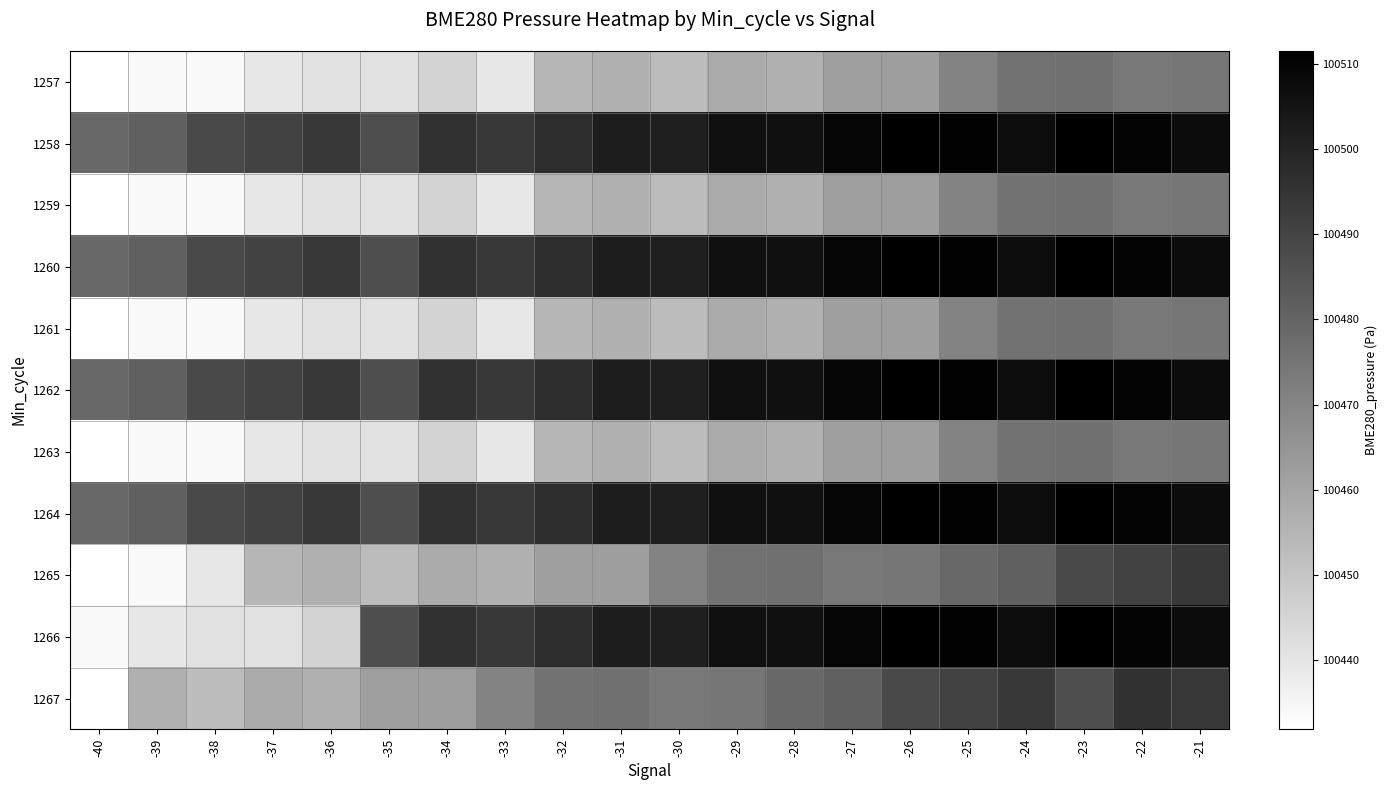

Reading left to right, transcribe all the data shown in this chart.

1257: -40=100431.8	-39=100433.9	-38=100433.9	-37=100439.4	-36=100441.2	-35=100441.3	-34=100445.3	-33=100439.6	-32=100454.7	-31=100456.6	-30=100452.9	-29=100458.0	-28=100456.6	-27=100461.9	-26=100462.1	-25=100470.4	-24=100475.5	-23=100476.4	-22=100473.9	-21=100474.6
1258: -40=100478.9	-39=100481.6	-38=100488.7	-37=100490.6	-36=100493.9	-35=100487.2	-34=100495.8	-33=100494.0	-32=100497.4	-31=100502.4	-30=100501.8	-29=100506.0	-28=100506.4	-27=100509.9	-26=100511.5	-25=100510.5	-24=100507.3	-23=100511.5	-22=100510.3	-21=100507.5
1259: -40=100431.8	-39=100433.9	-38=100433.9	-37=100439.4	-36=100441.2	-35=100441.3	-34=100445.3	-33=100439.6	-32=100454.7	-31=100456.6	-30=100452.9	-29=100458.0	-28=100456.6	-27=100461.9	-26=100462.1	-25=100470.4	-24=100475.5	-23=100476.4	-22=100473.9	-21=100474.6
1260: -40=100478.9	-39=100481.6	-38=100488.7	-37=100490.6	-36=100493.9	-35=100487.2	-34=100495.8	-33=100494.0	-32=100497.4	-31=100502.4	-30=100501.8	-29=100506.0	-28=100506.4	-27=100509.9	-26=100511.5	-25=100510.5	-24=100507.3	-23=100511.5	-22=100510.3	-21=100507.5
1261: -40=100431.8	-39=100433.9	-38=100433.9	-37=100439.4	-36=100441.2	-35=100441.3	-34=100445.3	-33=100439.6	-32=100454.7	-31=100456.6	-30=100452.9	-29=100458.0	-28=100456.6	-27=100461.9	-26=100462.1	-25=100470.4	-24=100475.5	-23=100476.4	-22=100473.9	-21=100474.6
1262: -40=100478.9	-39=100481.6	-38=100488.7	-37=100490.6	-36=100493.9	-35=100487.2	-34=100495.8	-33=100494.0	-32=100497.4	-31=100502.4	-30=100501.8	-29=100506.0	-28=100506.4	-27=100509.9	-26=100511.5	-25=100510.5	-24=100507.3	-23=100511.5	-22=100510.3	-21=100507.5
1263: -40=100431.8	-39=100433.9	-38=100433.9	-37=100439.4	-36=100441.2	-35=100441.3	-34=100445.3	-33=100439.6	-32=100454.7	-31=100456.6	-30=100452.9	-29=100458.0	-28=100456.6	-27=100461.9	-26=100462.1	-25=100470.4	-24=100475.5	-23=100476.4	-22=100473.9	-21=100474.6
1264: -40=100478.9	-39=100481.6	-38=100488.7	-37=100490.6	-36=100493.9	-35=100487.2	-34=100495.8	-33=100494.0	-32=100497.4	-31=100502.4	-30=100501.8	-29=100506.0	-28=100506.4	-27=100509.9	-26=100511.5	-25=100510.5	-24=100507.3	-23=100511.5	-22=100510.3	-21=100507.5
1265: -40=100431.8	-39=100433.9	-38=100439.6	-37=100454.7	-36=100456.6	-35=100452.9	-34=100458.0	-33=100456.6	-32=100461.9	-31=100462.1	-30=100470.4	-29=100475.5	-28=100476.4	-27=100473.9	-26=100474.6	-25=100478.9	-24=100481.6	-23=100488.7	-22=100490.6	-21=100493.9
1266: -40=100433.9	-39=100439.4	-38=100441.2	-37=100441.3	-36=100445.3	-35=100487.2	-34=100495.8	-33=100494.0	-32=100497.4	-31=100502.4	-30=100501.8	-29=100506.0	-28=100506.4	-27=100509.9	-26=100511.5	-25=100510.5	-24=100507.3	-23=100511.5	-22=100510.3	-21=100507.5
1267: -40=100431.8	-39=100456.6	-38=100452.9	-37=100458.0	-36=100456.6	-35=100461.9	-34=100462.1	-33=100470.4	-32=100475.5	-31=100476.4	-30=100473.9	-29=100474.6	-28=100478.9	-27=100481.6	-26=100488.7	-25=100490.6	-24=100493.9	-23=100487.2	-22=100495.8	-21=100494.0